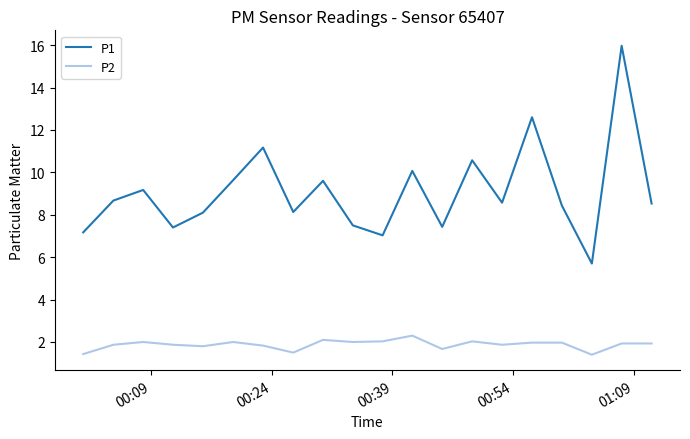

True or false: P2 and P1 intersect in this chart.

False